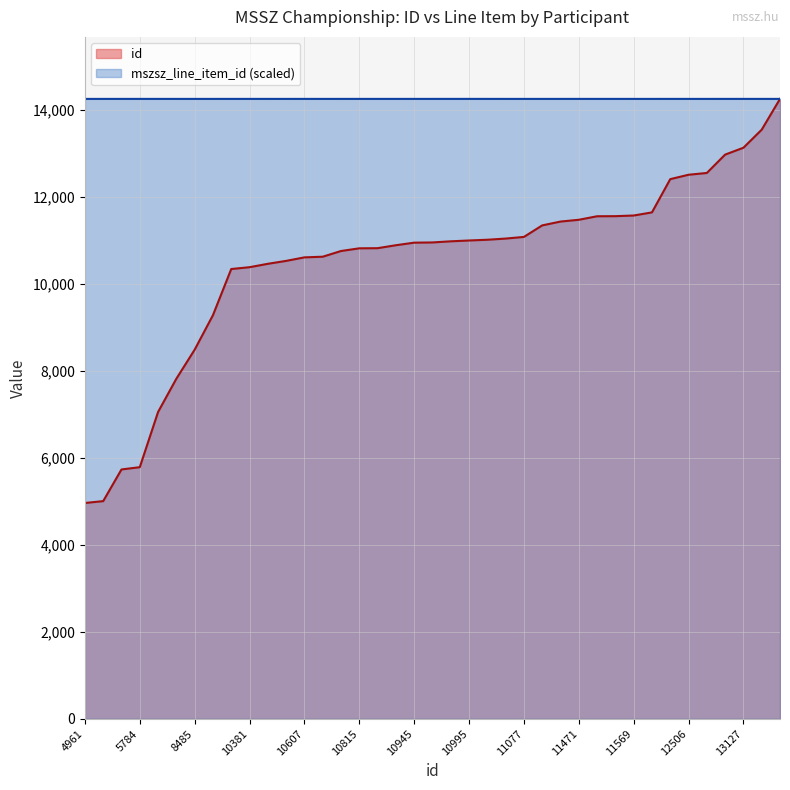

The value of id at 11430 is 6174.6. True or false?

False